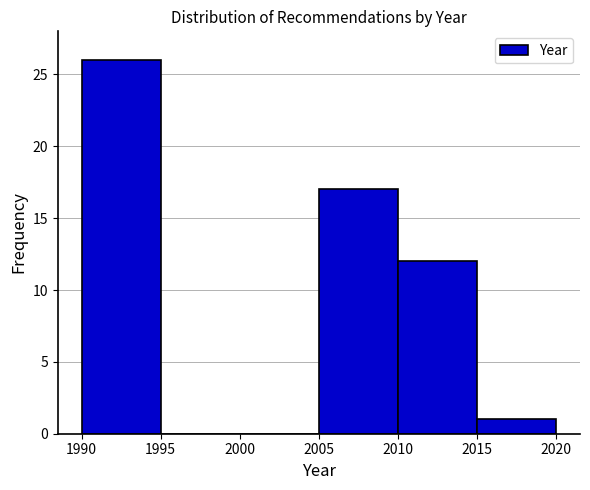

What is the height of the bar covering 2015 to 2020 on the x-axis? The values are not printed on the chart, so give them approximately, as read against the axis.

1